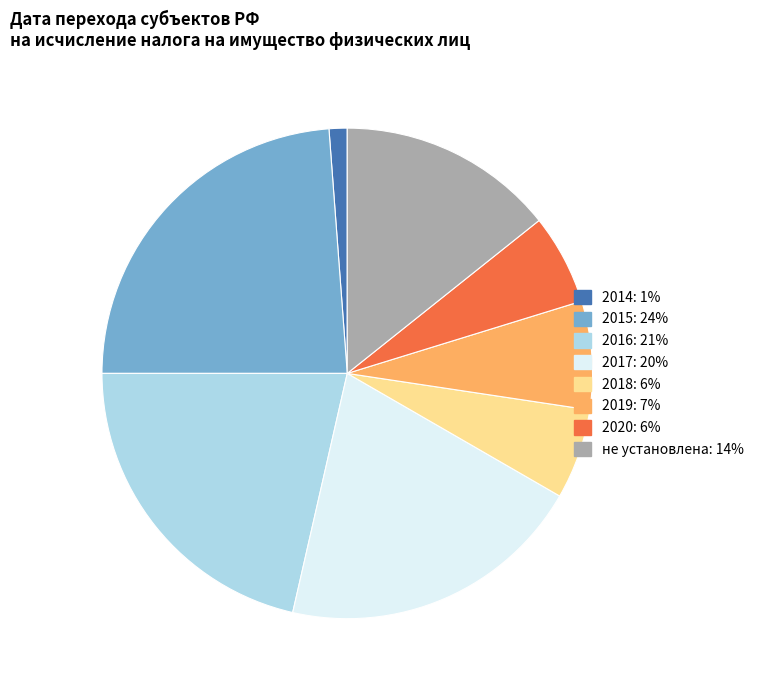

Which slice is the smallest?

2014